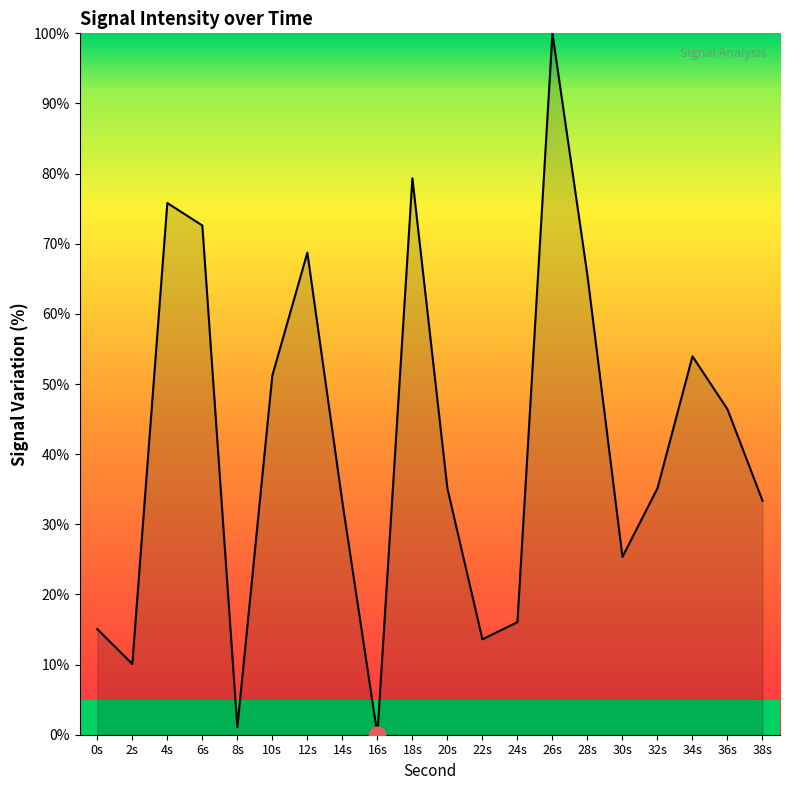

At which category does the data reach its first local peak?

4s